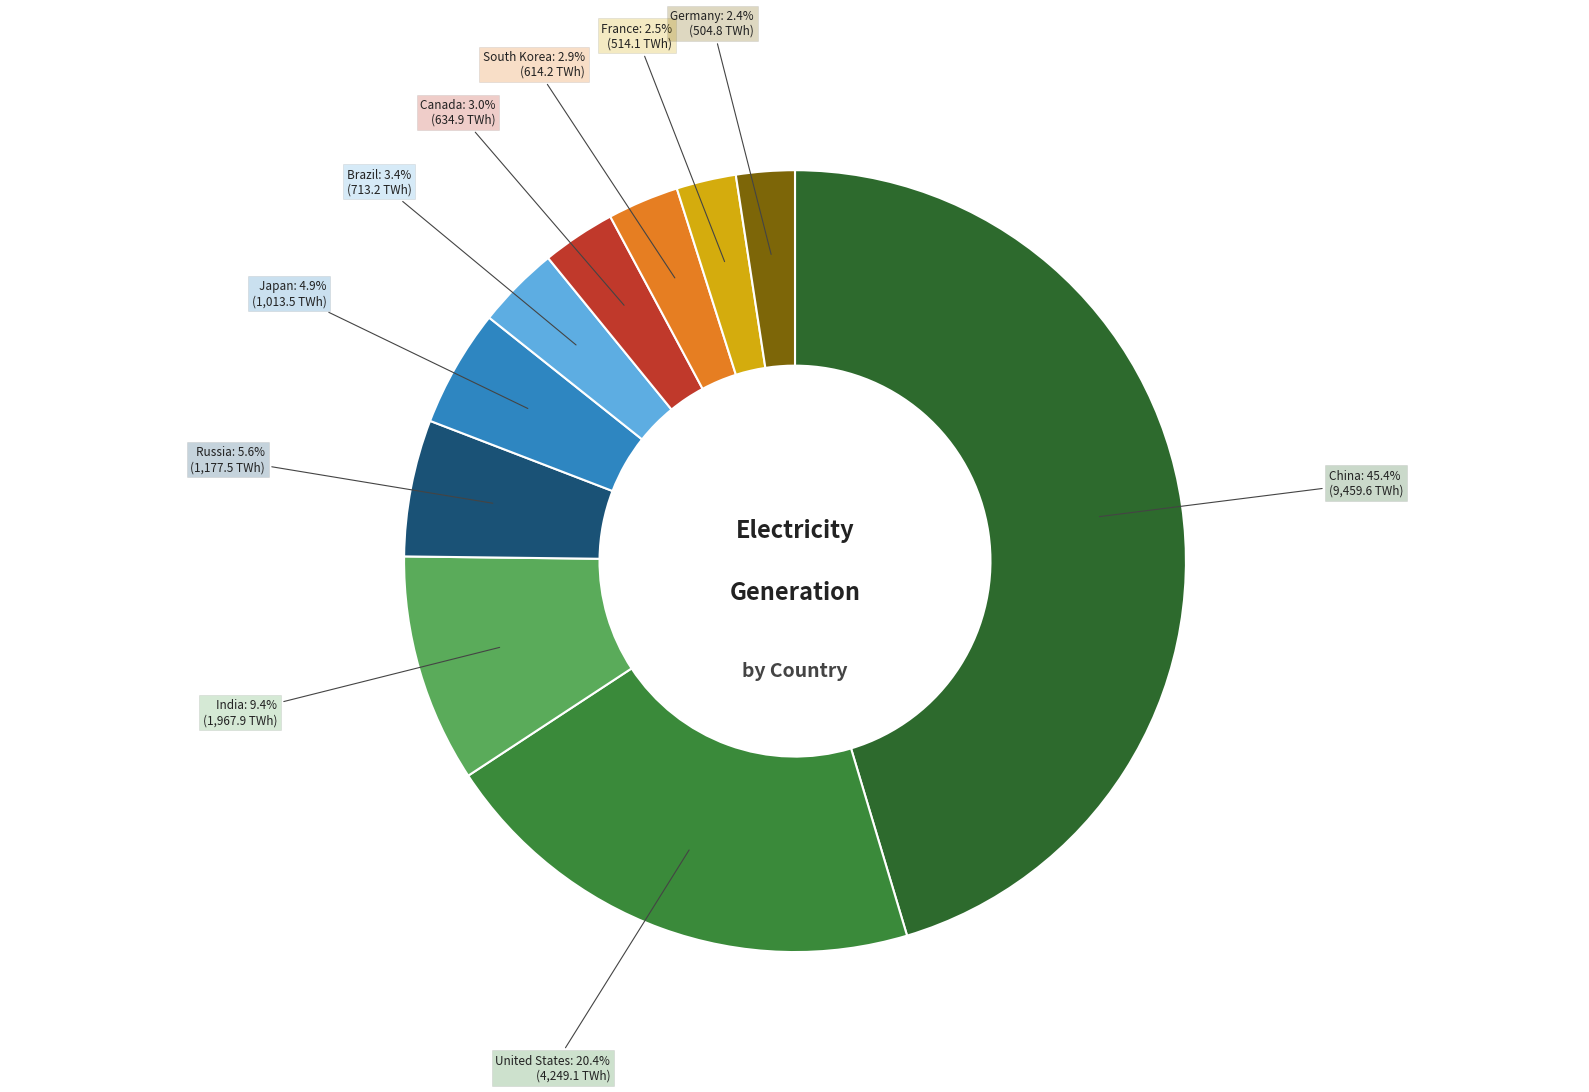

How many segments does this pie chart have?

10